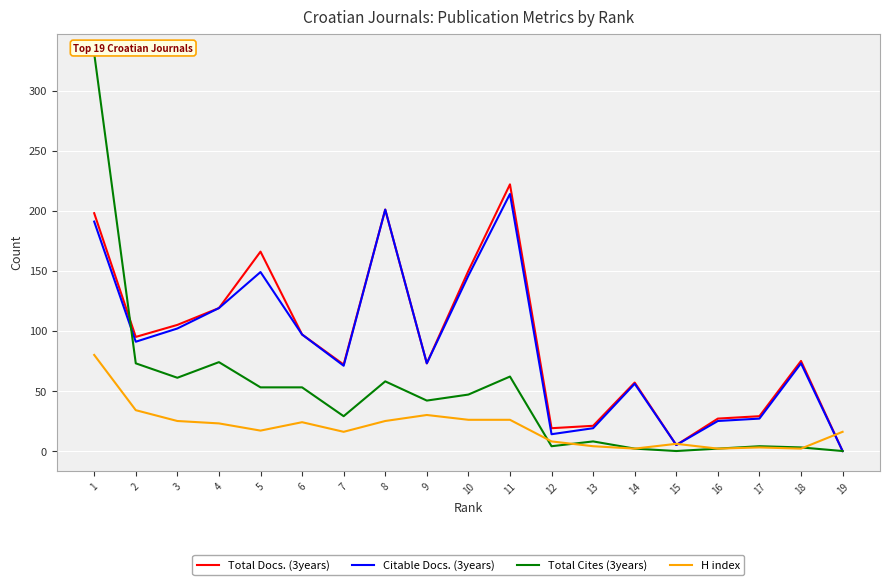

Which series has the widest spread of values?

Total Cites (3years)